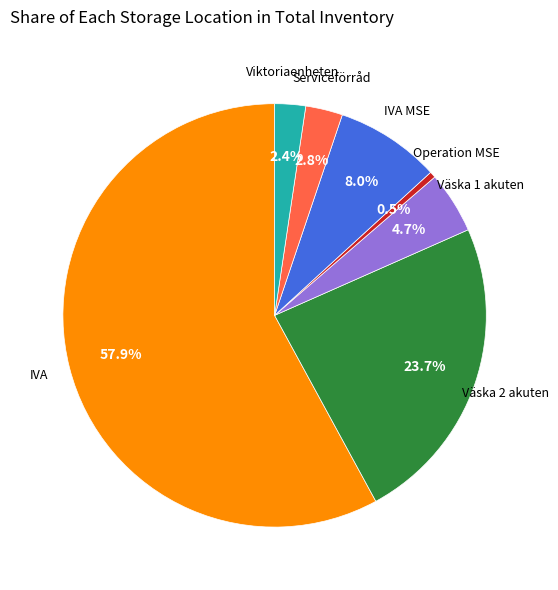

How many segments does this pie chart have?

7